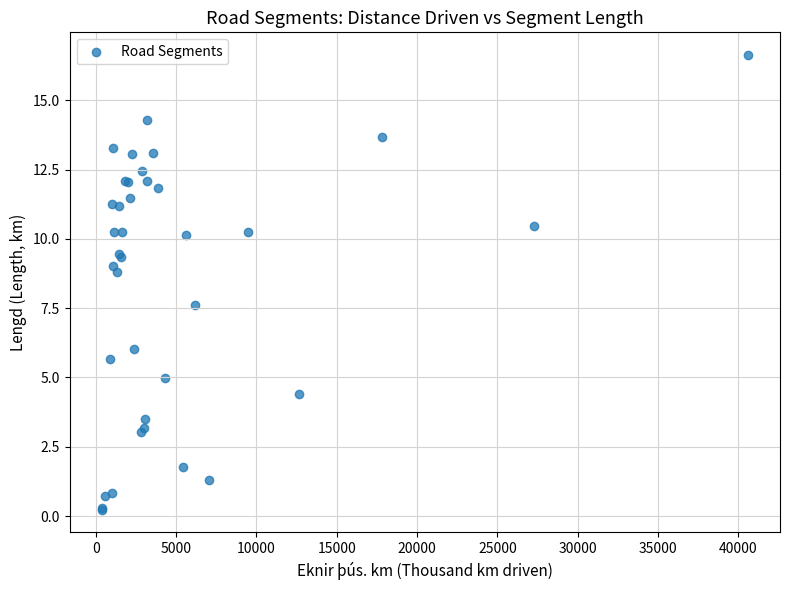

What Y value in the scatter plot is closest to 8?

7.6